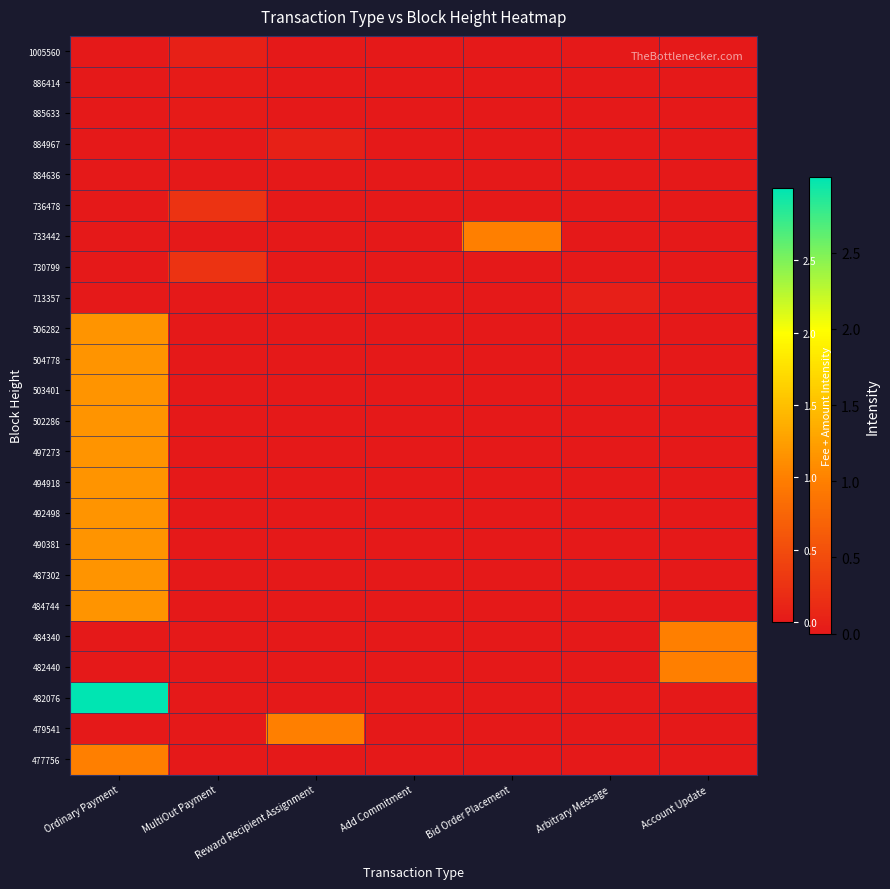

What is the greatest value displayed?

3.0